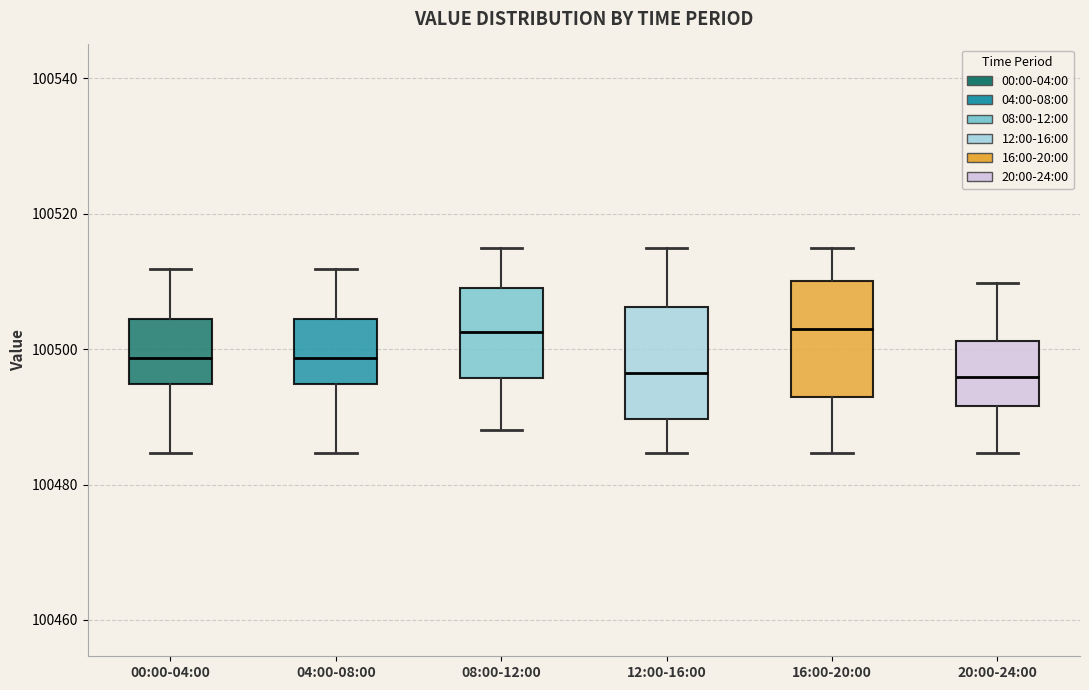

Reading left to right, read every box against the y-axis: the position of its median line, the range the box covers, and the ends of its whiskers. The values are not printed on the chart, so give them approximately, as read against the axis.

00:00-04:00: median 100498, box 100494 to 100504, whiskers 100484 to 100512
04:00-08:00: median 100498, box 100494 to 100504, whiskers 100484 to 100512
08:00-12:00: median 100502, box 100496 to 100510, whiskers 100488 to 100516
12:00-16:00: median 100496, box 100490 to 100506, whiskers 100484 to 100516
16:00-20:00: median 100504, box 100494 to 100510, whiskers 100484 to 100516
20:00-24:00: median 100496, box 100492 to 100502, whiskers 100484 to 100510